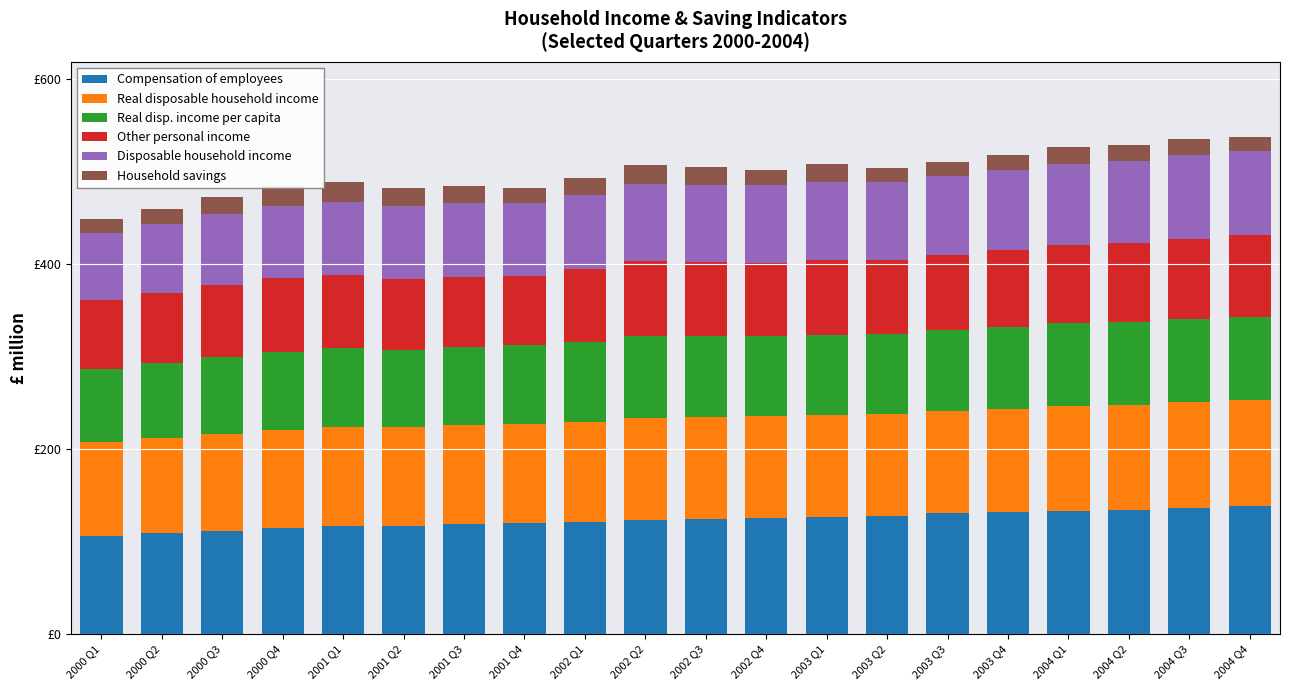

Does the chart contain stacked bars?

Yes